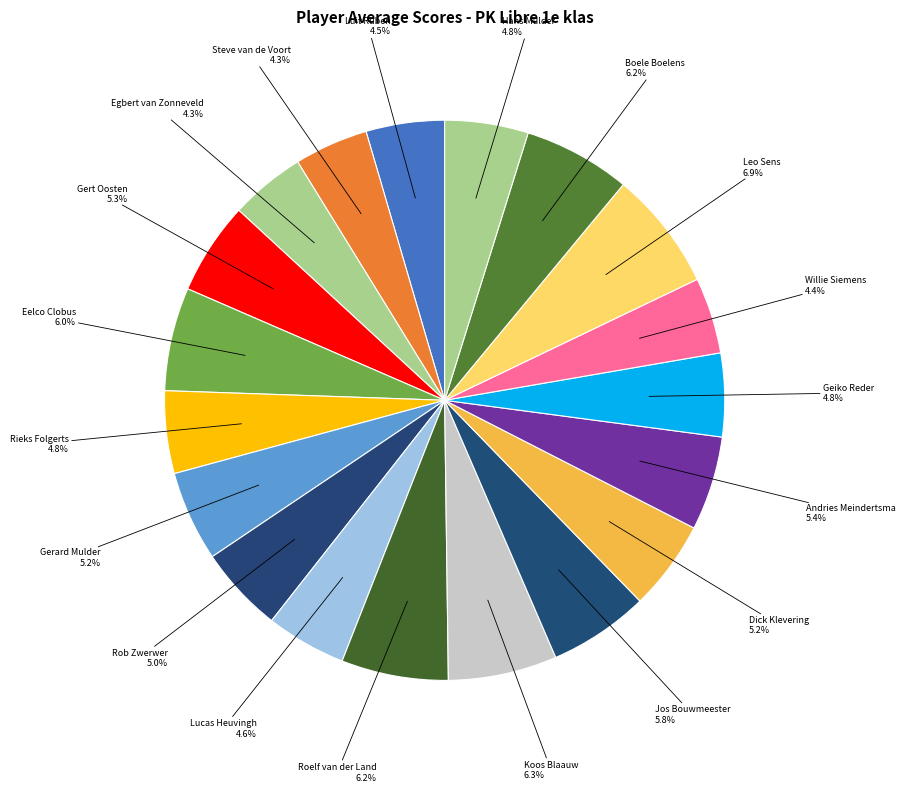

Count the number of slices in the pie.

19